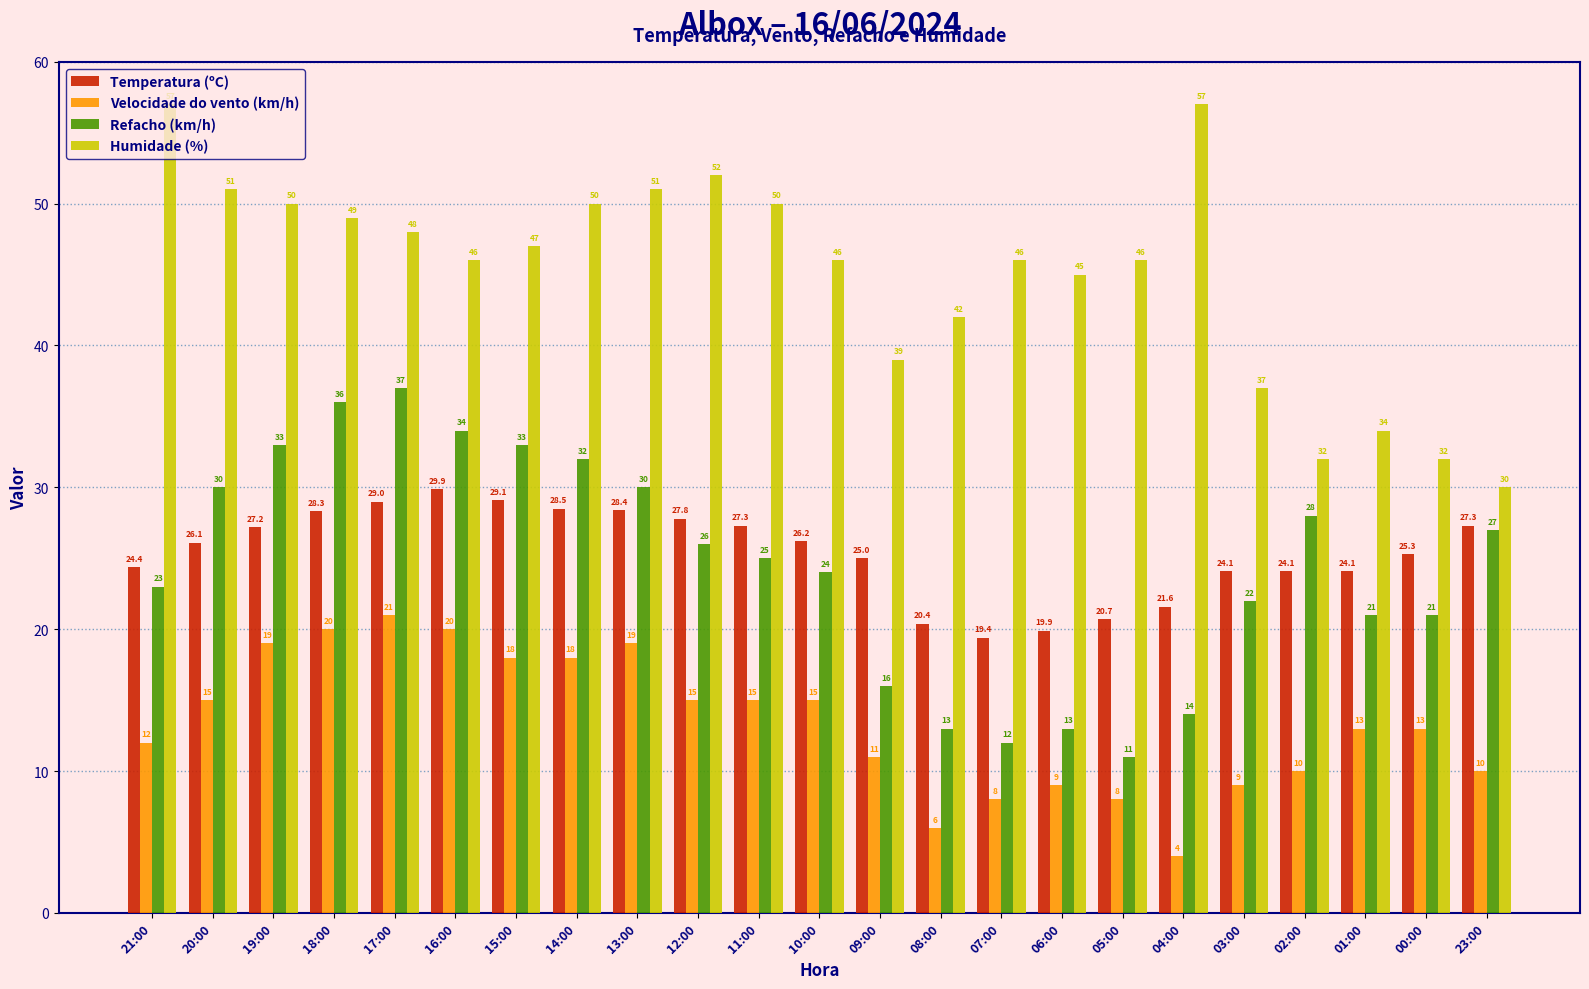

Reading left to right, what are all the values shown in this chart?

Temperatura (ºC): 21:00=24.4	20:00=26.1	19:00=27.2	18:00=28.3	17:00=29.0	16:00=29.9	15:00=29.1	14:00=28.5	13:00=28.4	12:00=27.8	11:00=27.3	10:00=26.2	09:00=25.0	08:00=20.4	07:00=19.4	06:00=19.9	05:00=20.7	04:00=21.6	03:00=24.1	02:00=24.1	01:00=24.1	00:00=25.3	23:00=27.3
Velocidade do vento (km/h): 21:00=12.0	20:00=15.0	19:00=19.0	18:00=20.0	17:00=21.0	16:00=20.0	15:00=18.0	14:00=18.0	13:00=19.0	12:00=15.0	11:00=15.0	10:00=15.0	09:00=11.0	08:00=6.0	07:00=8.0	06:00=9.0	05:00=8.0	04:00=4.0	03:00=9.0	02:00=10.0	01:00=13.0	00:00=13.0	23:00=10.0
Refacho (km/h): 21:00=23.0	20:00=30.0	19:00=33.0	18:00=36.0	17:00=37.0	16:00=34.0	15:00=33.0	14:00=32.0	13:00=30.0	12:00=26.0	11:00=25.0	10:00=24.0	09:00=16.0	08:00=13.0	07:00=12.0	06:00=13.0	05:00=11.0	04:00=14.0	03:00=22.0	02:00=28.0	01:00=21.0	00:00=21.0	23:00=27.0
Humidade (%): 21:00=57.0	20:00=51.0	19:00=50.0	18:00=49.0	17:00=48.0	16:00=46.0	15:00=47.0	14:00=50.0	13:00=51.0	12:00=52.0	11:00=50.0	10:00=46.0	09:00=39.0	08:00=42.0	07:00=46.0	06:00=45.0	05:00=46.0	04:00=57.0	03:00=37.0	02:00=32.0	01:00=34.0	00:00=32.0	23:00=30.0